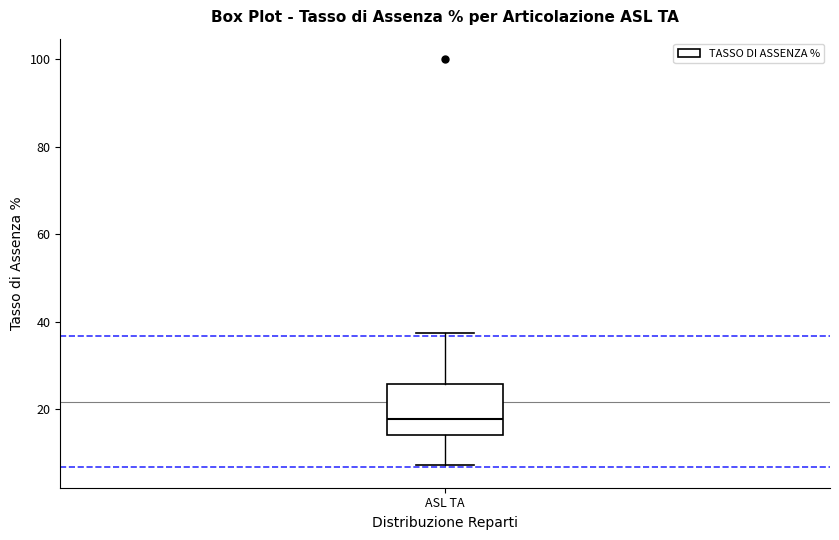

Where does the upper whisker of the box for ASL TA end on the y-axis? The values are not printed on the chart, so give them approximately, as read against the axis.

38